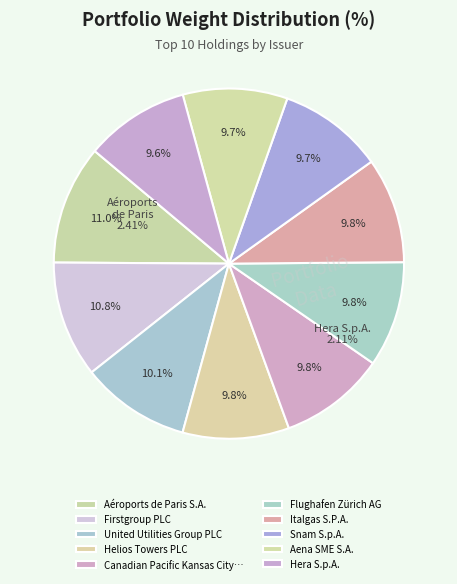

What is the smallest slice in the pie chart?

Hera S.p.A.